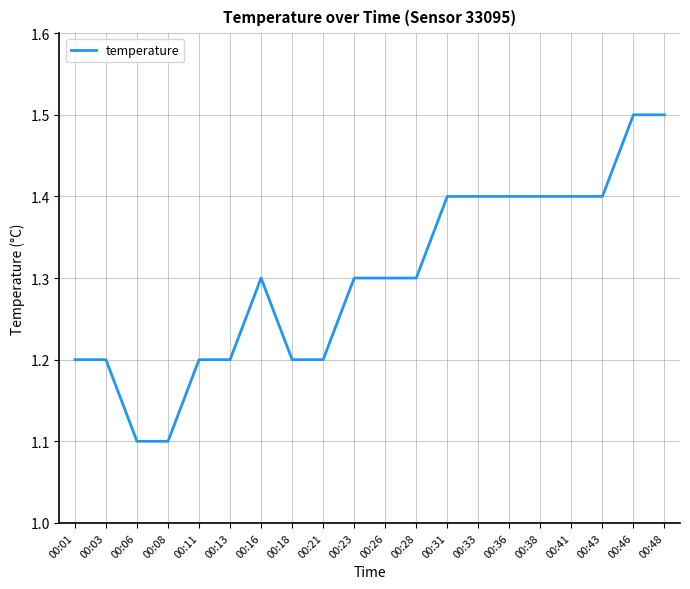

What is the sum of all values?

26.0